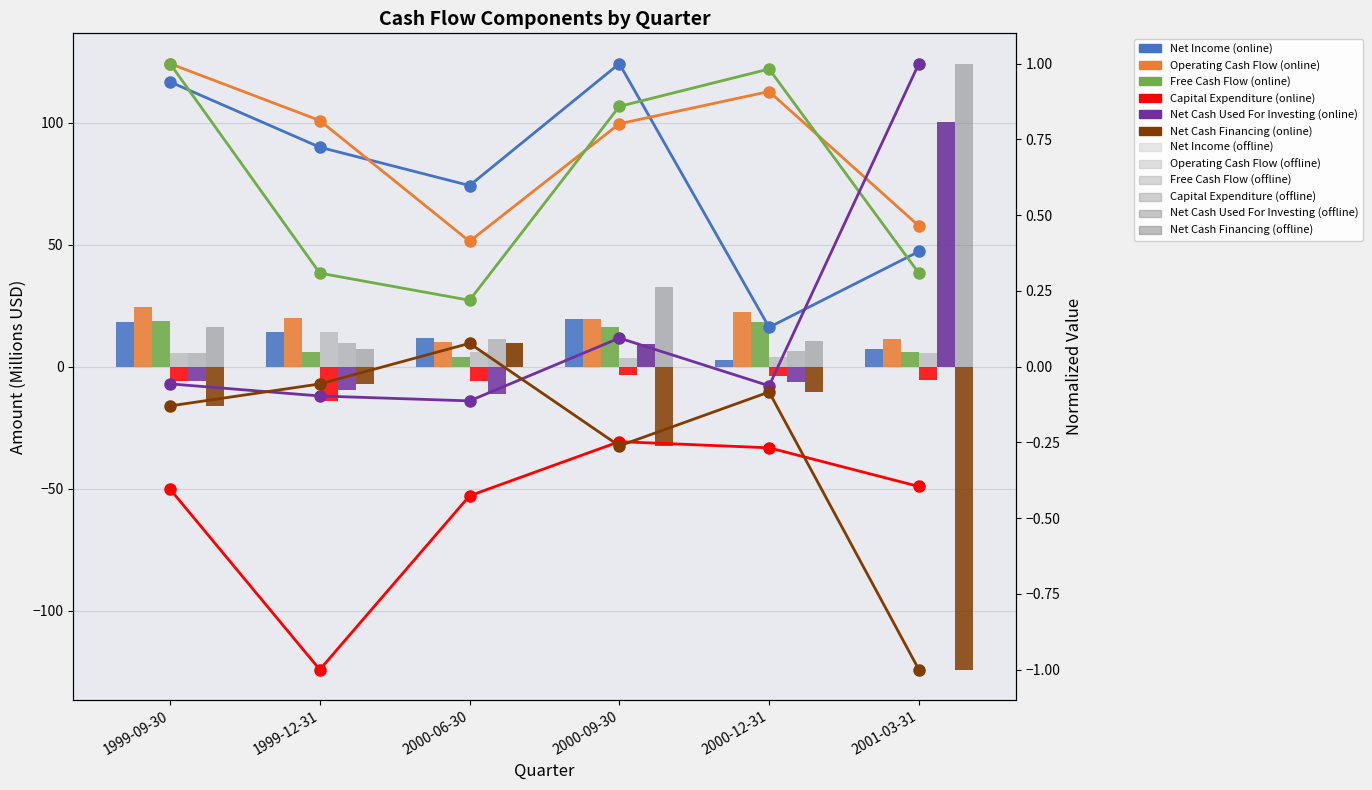

At how many categories does at least one series exceed -27?

6